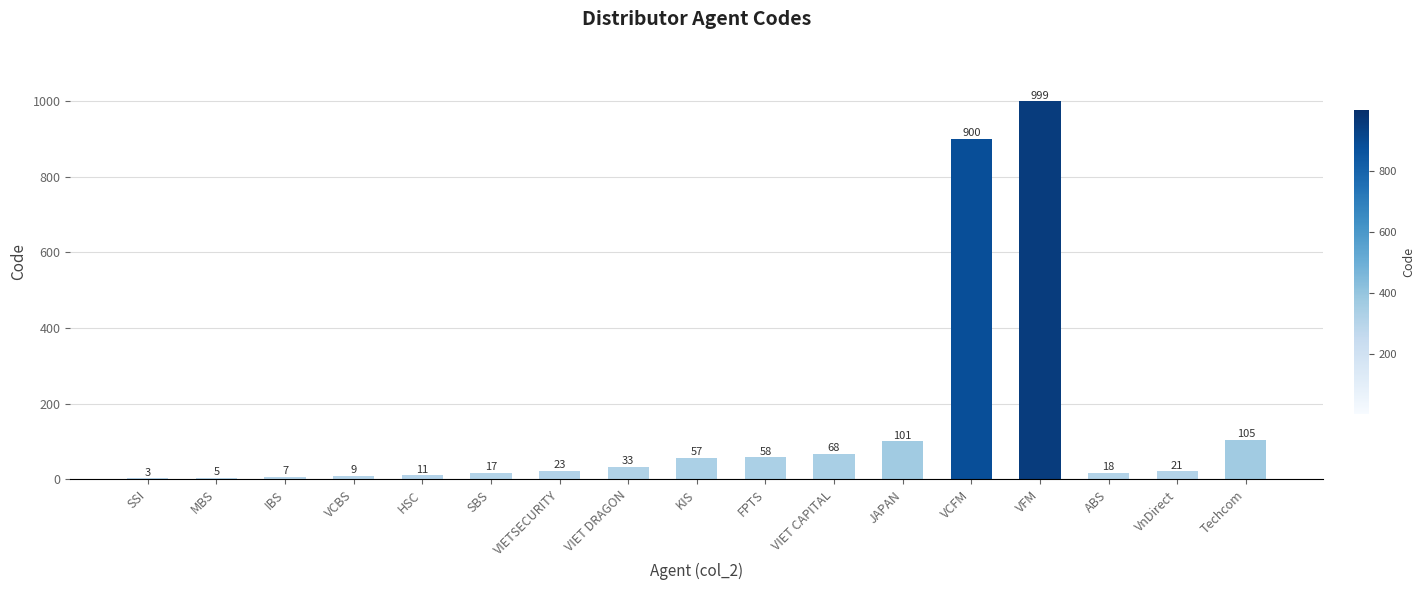

Which category has the highest value across all series?

VFM